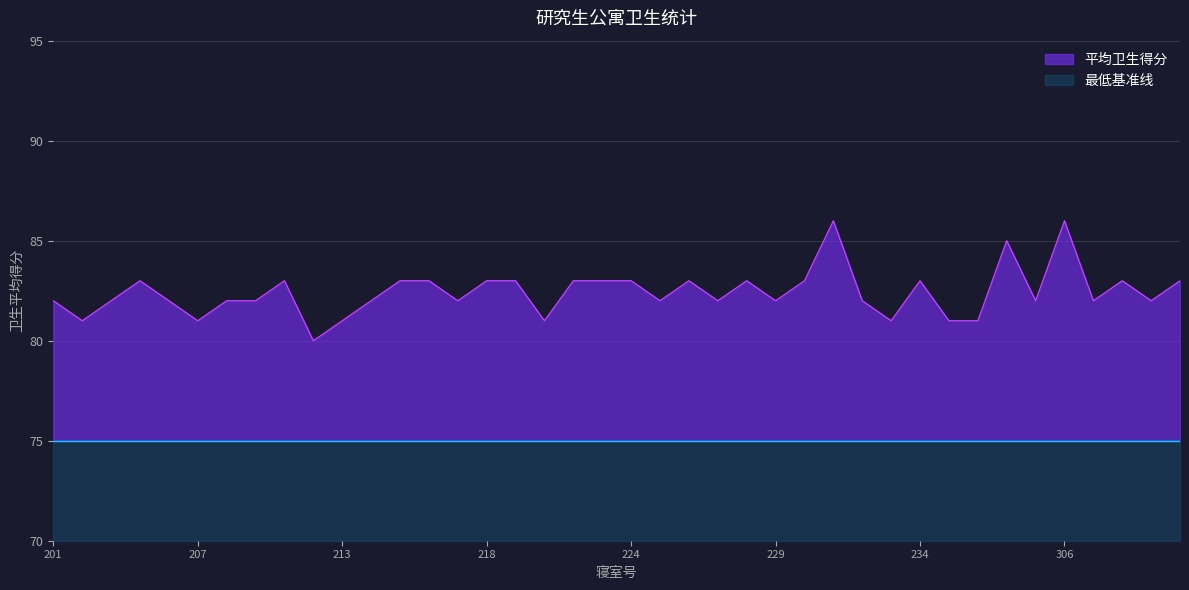

How many lines are shown in the chart?

2